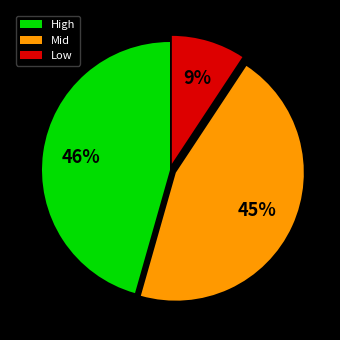

Does High account for over 50% of the chart?

No